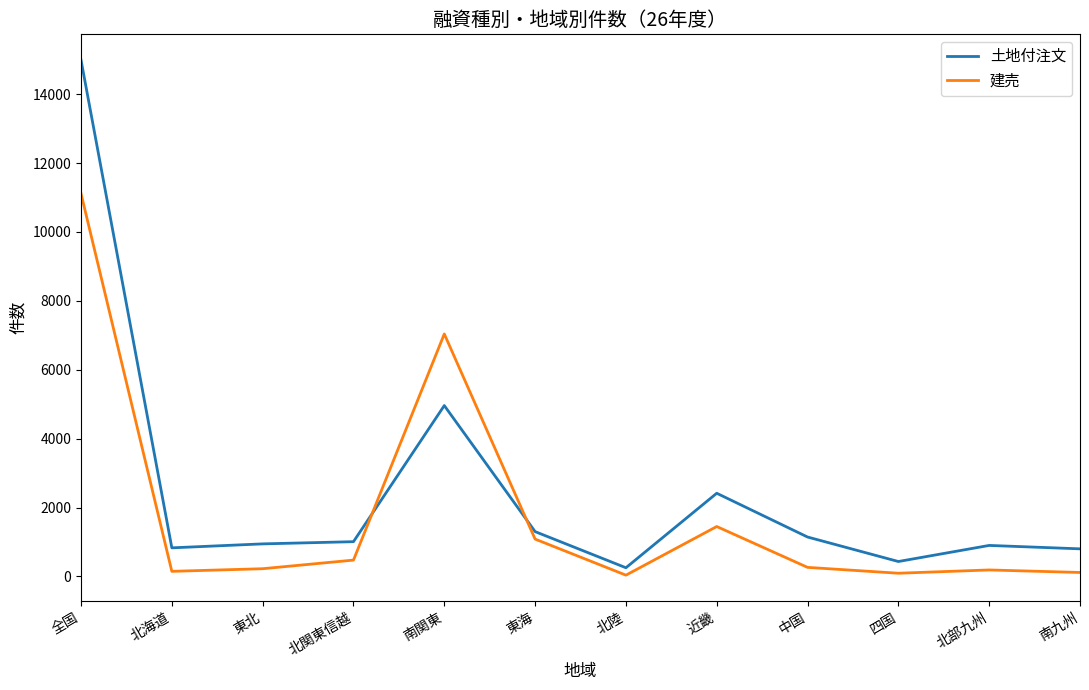

Is the value of 建売 at 中国 greater than the value of 土地付注文 at 中国?

No